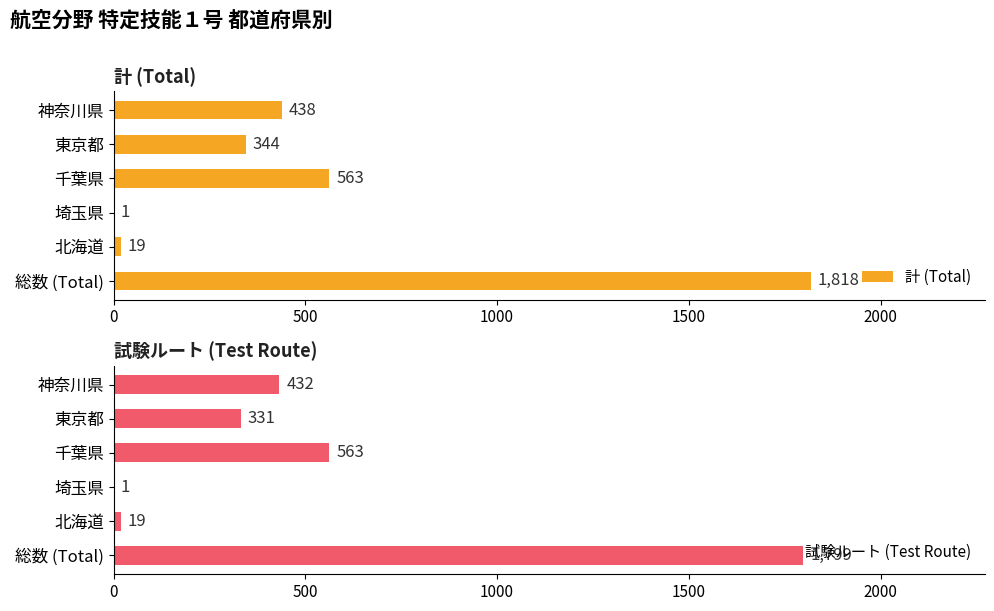

Count the number of data series in this chart.

2